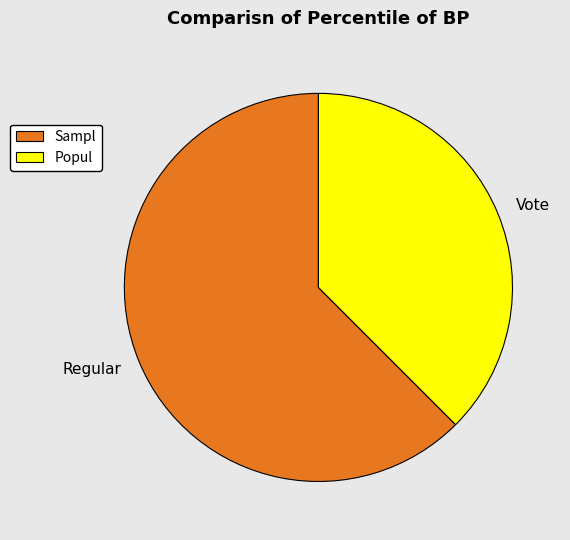

Is there a majority slice in this chart?

Yes